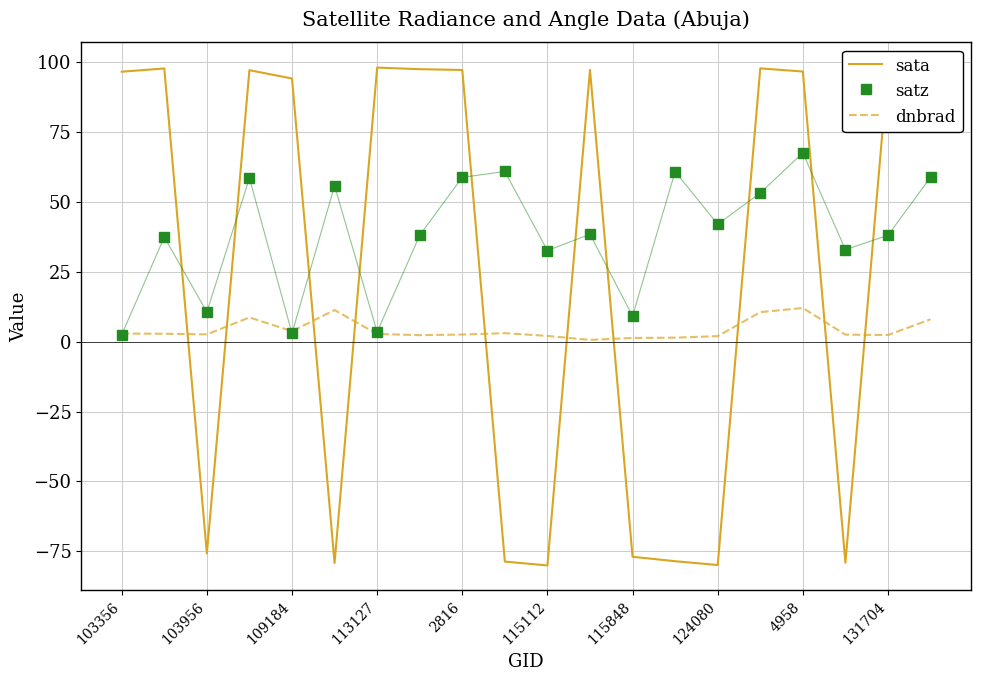

Reading right to left, what are all the values shown in this chart?

sata: 96.9	98.3	-79.1	96.7	97.9	-79.9	-78.6	-77.0	97.3	-80.1	-78.7	97.3	97.6	98.2	-79.2	94.2	97.2	-75.8	97.8	96.7
satz: 58.9	38.1	33.0	67.6	53.2	42.1	60.9	9.2	38.5	32.6	61.0	58.9	38.1	3.5	55.9	3.0	58.6	10.6	37.5	2.5
dnbrad: 8.0	2.4	2.5	12.1	10.6	2.0	1.5	1.4	0.7	2.1	3.1	2.6	2.3	2.8	11.3	3.8	8.7	2.6	2.9	2.9